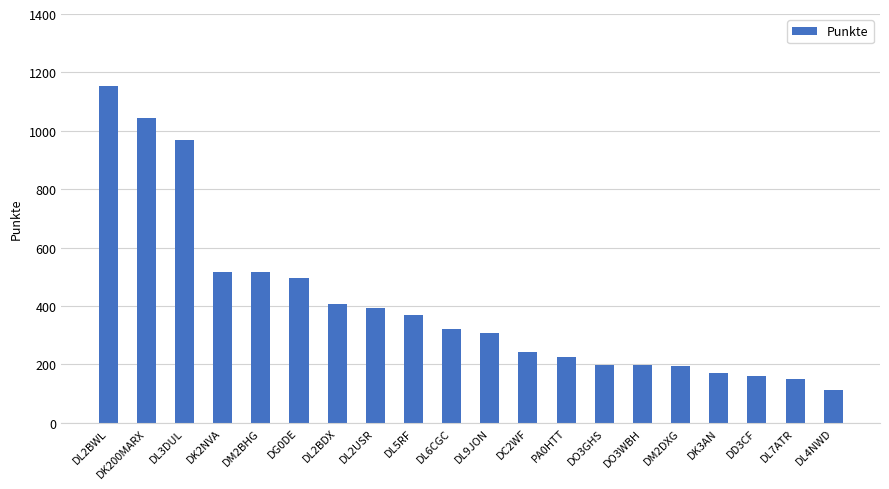

How many values are below 320?

10